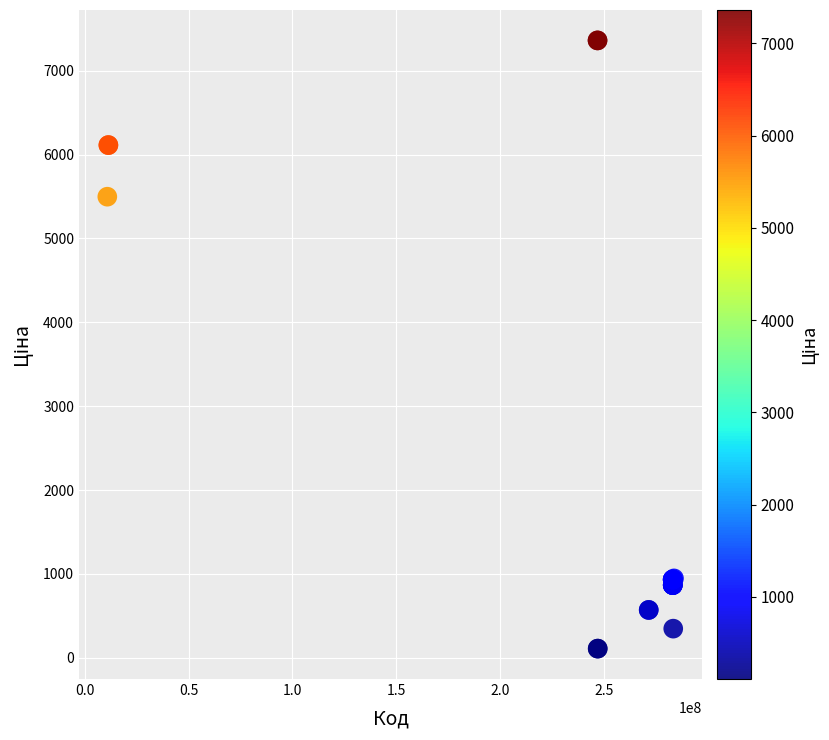

What Y value in the scatter plot is closest to 3735?

5497.3